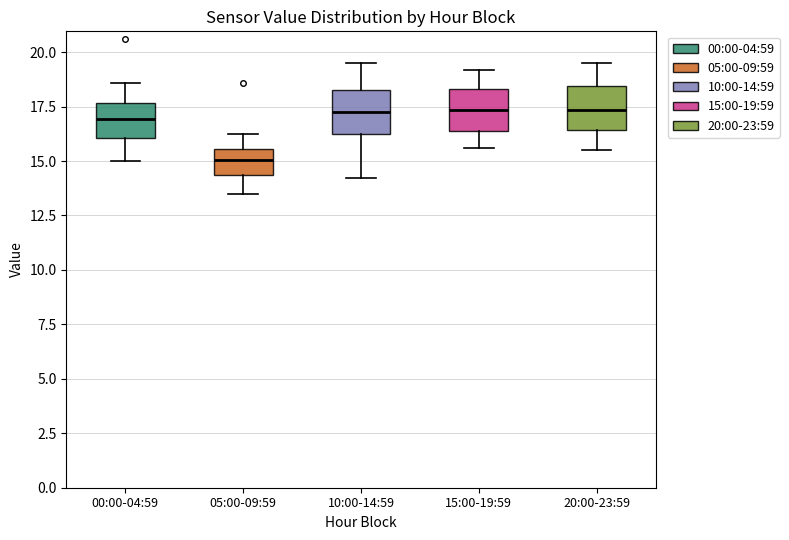

Where is the lower edge of the box for 10:00-14:59 on the y-axis? The values are not printed on the chart, so give them approximately, as read against the axis.

16.5